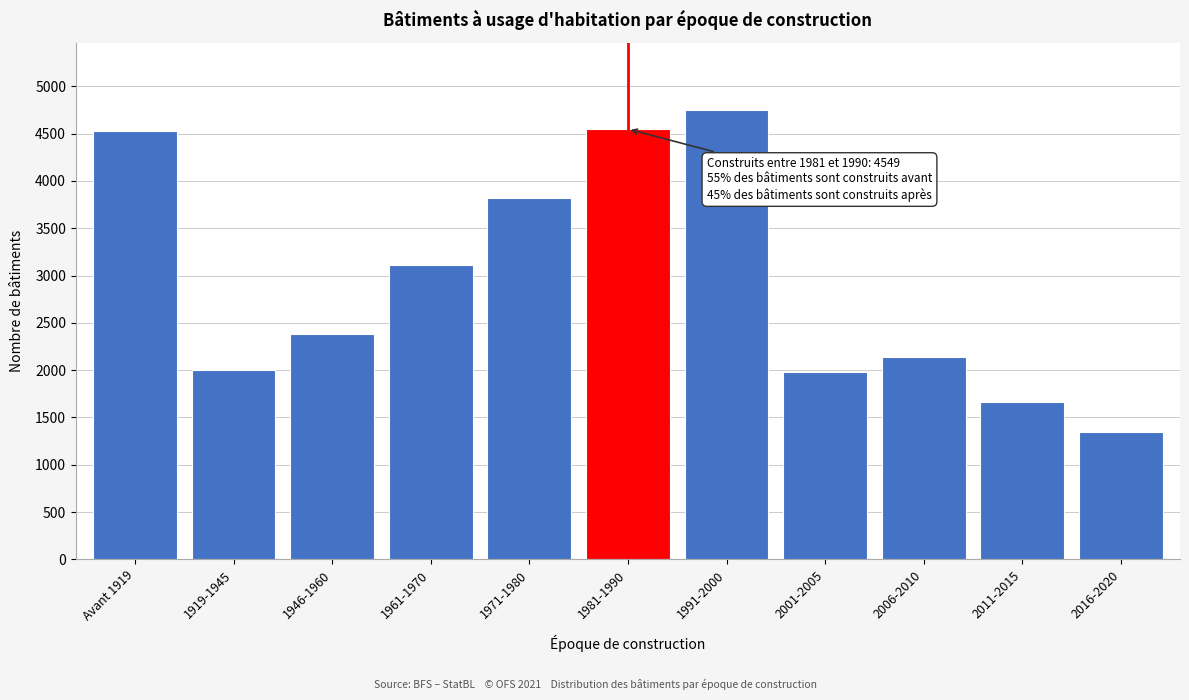

What is the change in value from 1971-1980 to 1981-1990?

+730